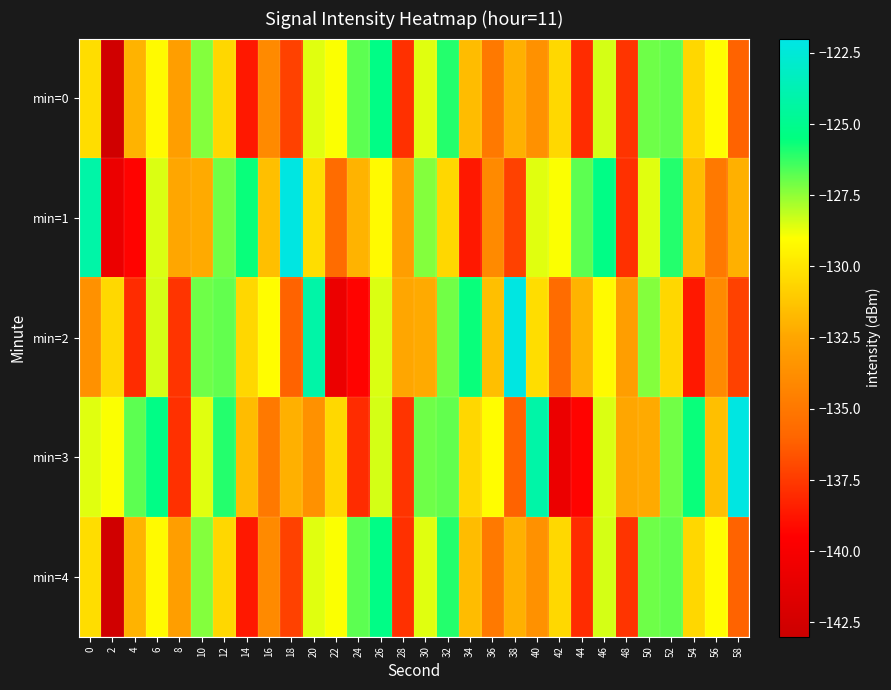

At 24, list the series in order from largest to smallest.

min=0, min=4, min=1, min=3, min=2